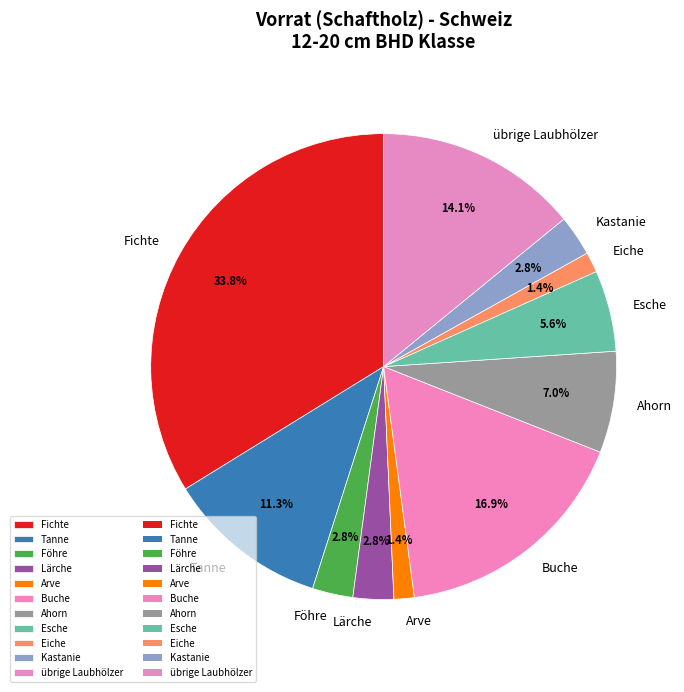

True or false: Arve accounts for 1% of the total.

True